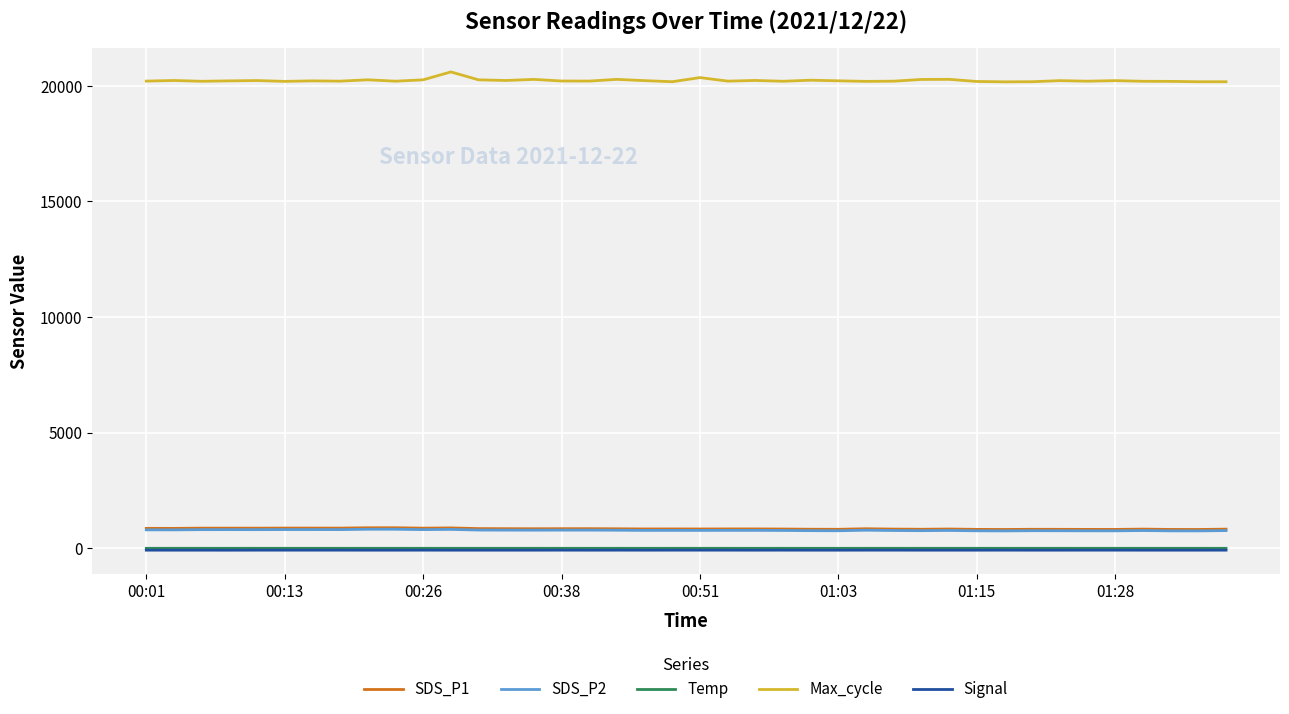

True or false: Max_cycle and SDS_P2 cross at least once.

False